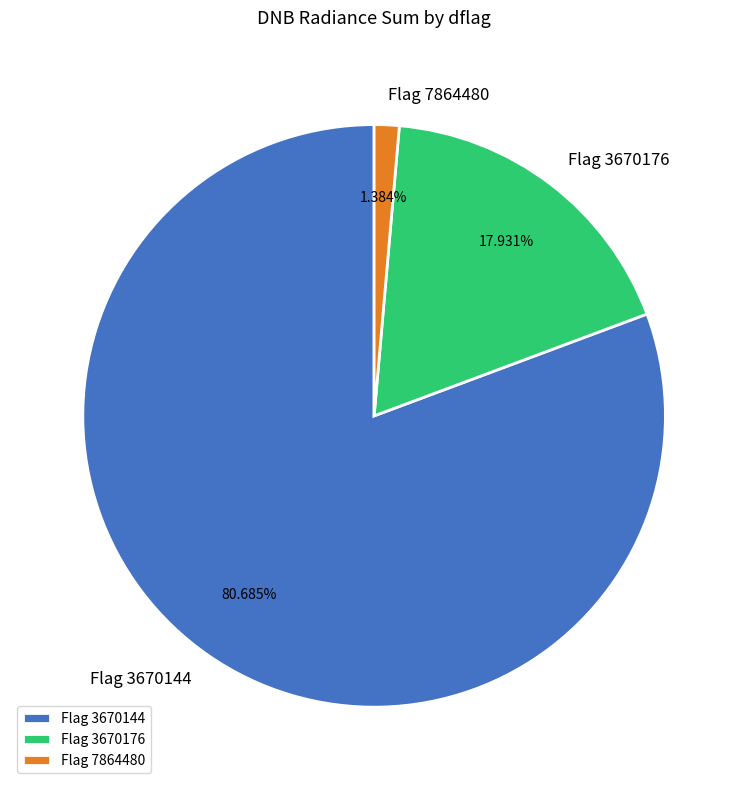

Is the sum of Flag 3670144 and Flag 7864480 greater than half?

Yes